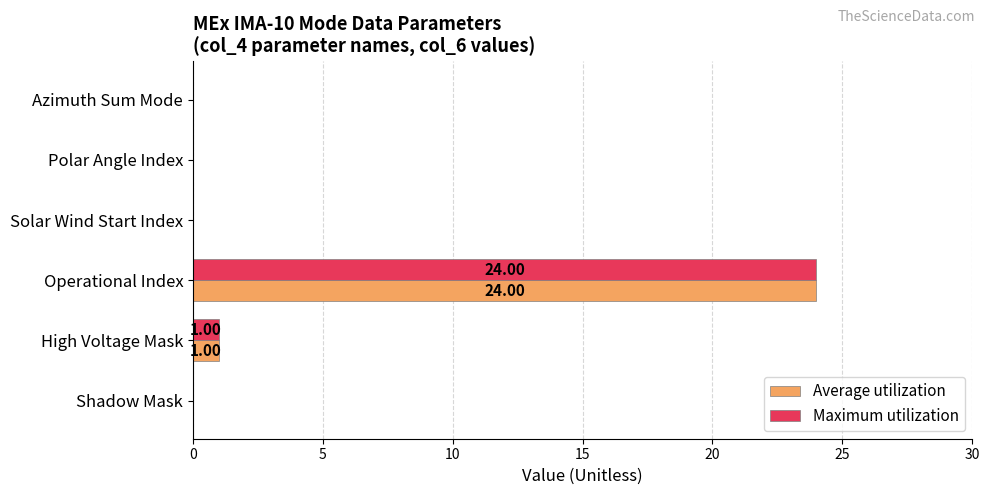

At which category is the sum across all series the highest?

Operational Index